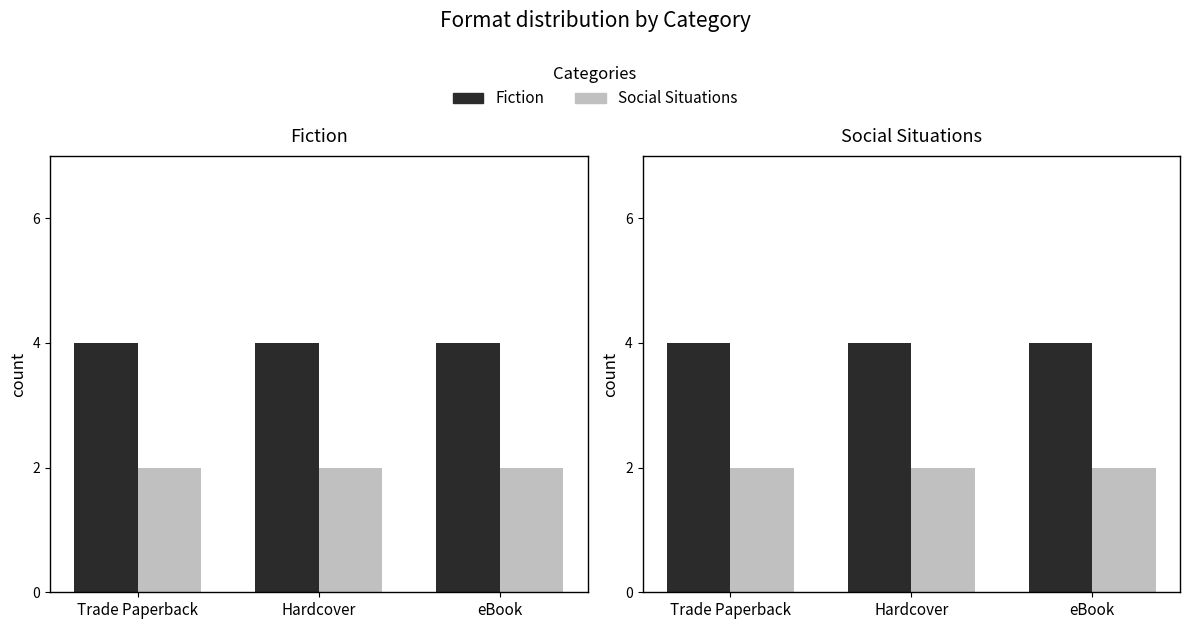

Which has a higher value, Trade Paperback or eBook?

Trade Paperback